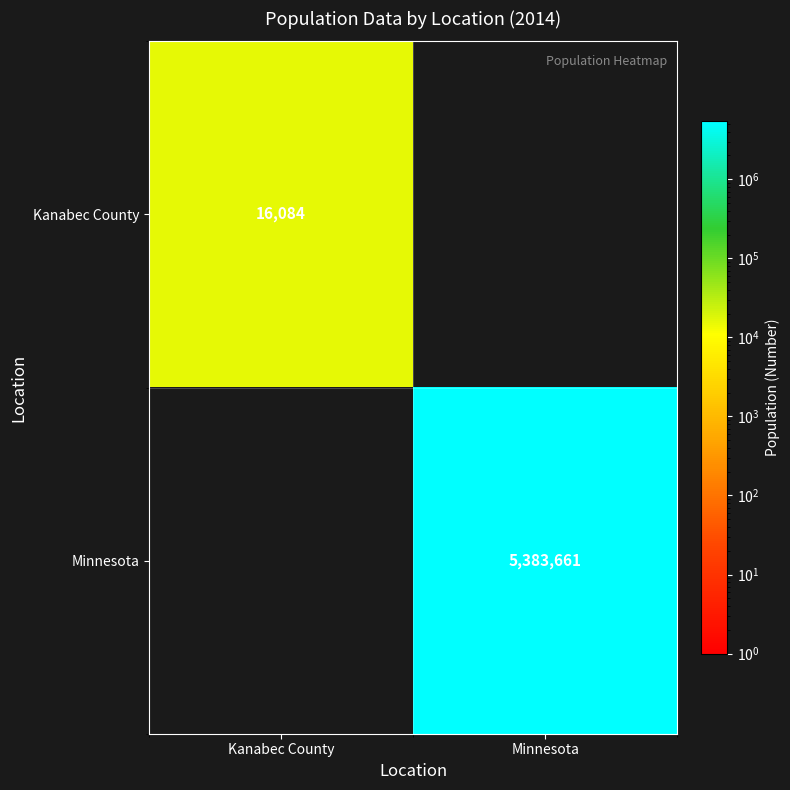

The value of Minnesota at Minnesota is 7131628. True or false?

False